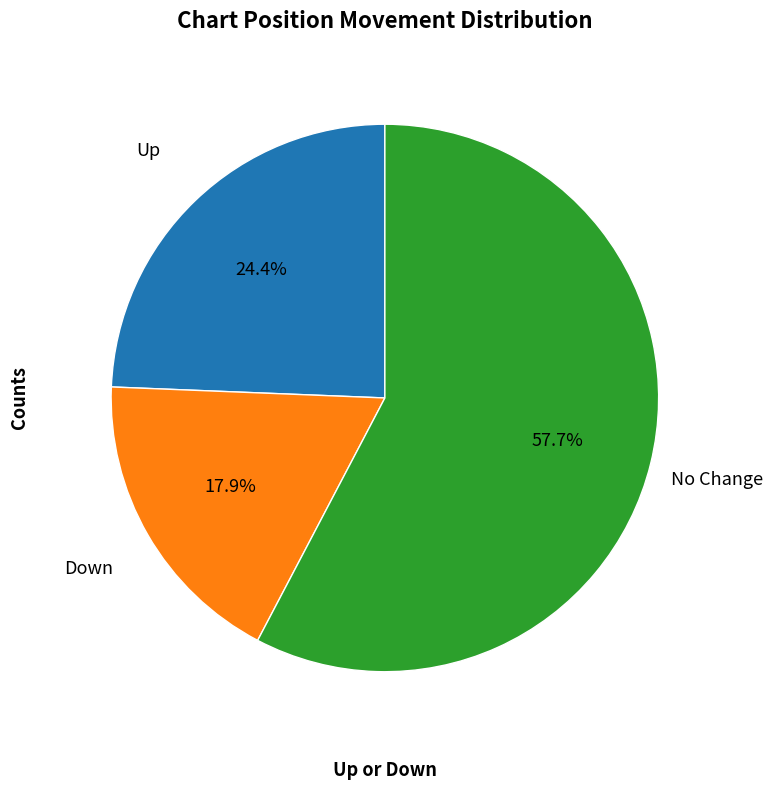

Does any single category account for the majority?

Yes